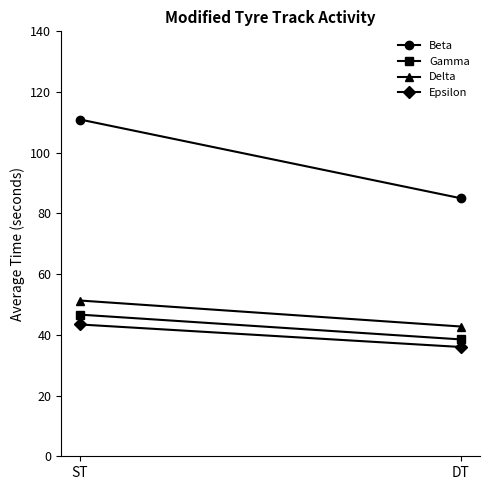

What is the label of the 2nd point from the right?

ST